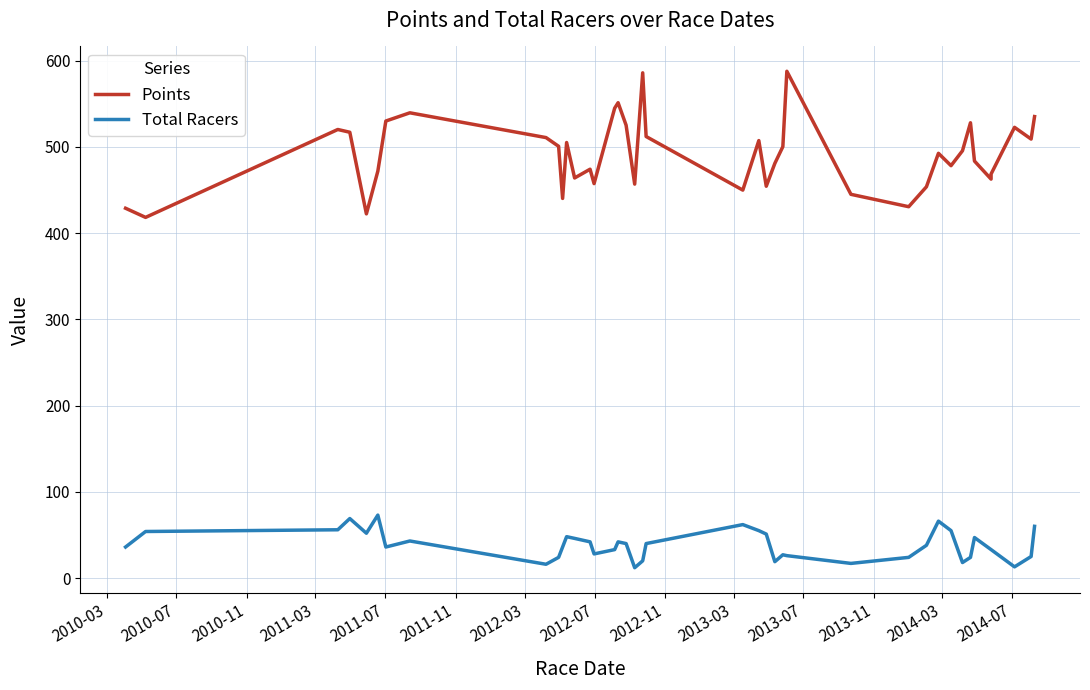

Where is Points nearest to the value 502?

2013-03